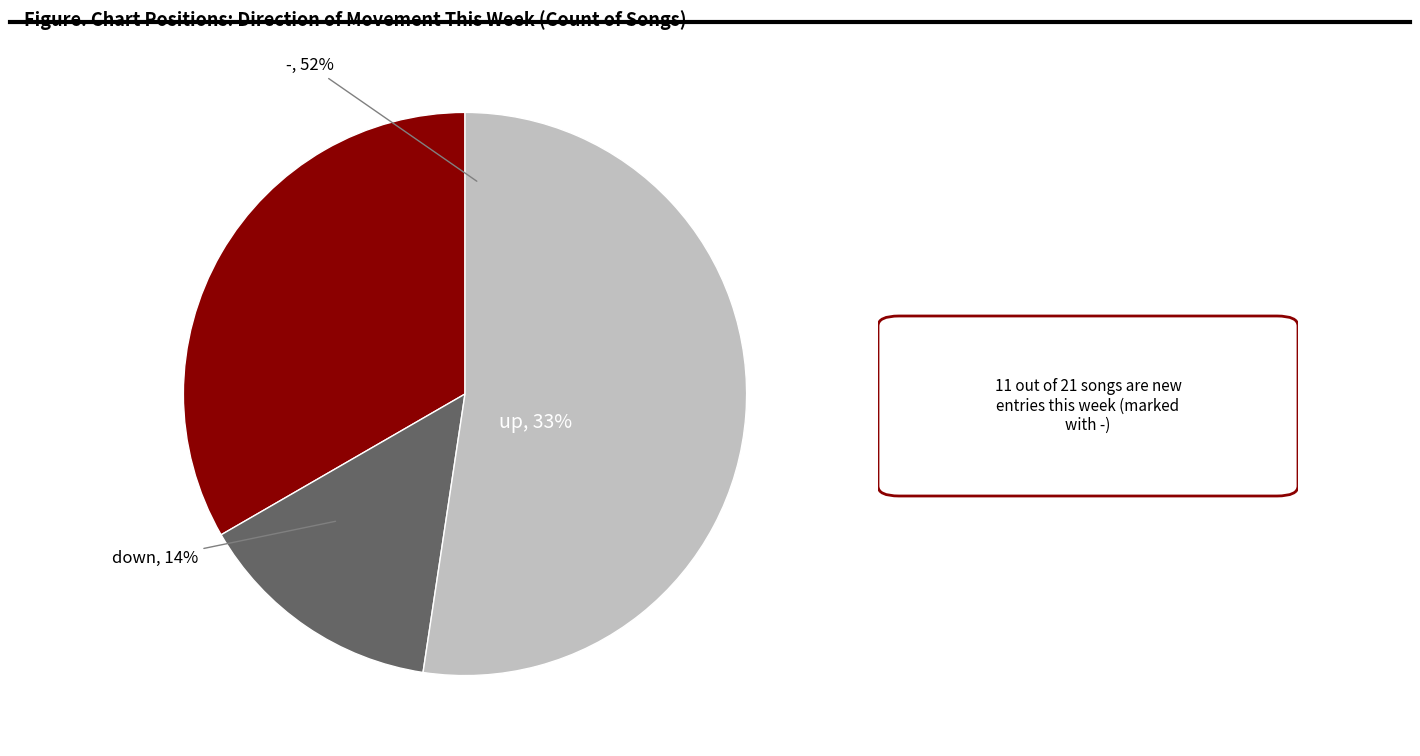

To the nearest percent, what is the difference between the largest and smallest slice percentages?

38%